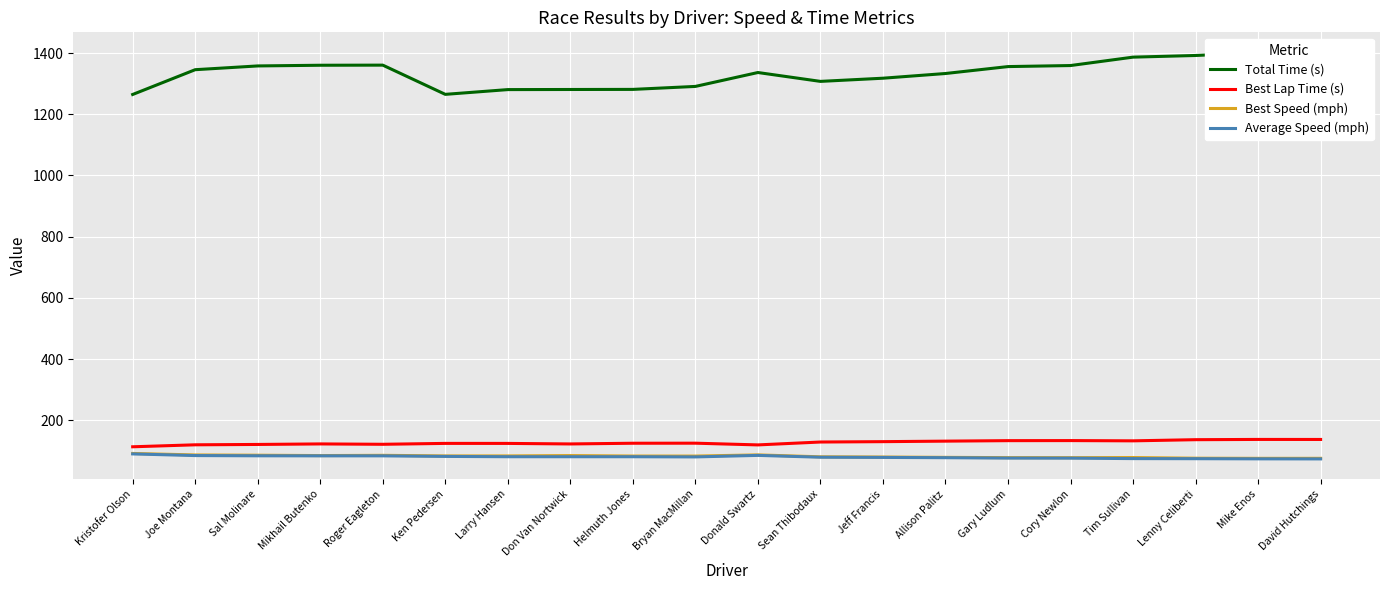

Is the value of Average Speed (mph) at Cory Newlon greater than the value of Best Lap Time (s) at Kristofer Olson?

No